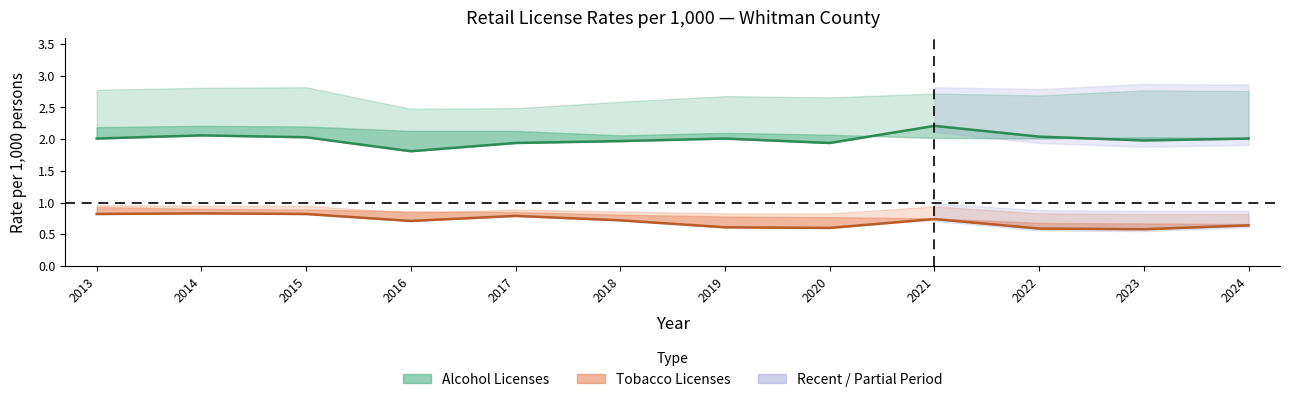

Which series has the largest total across all categories?

CLU_rate_alcohol